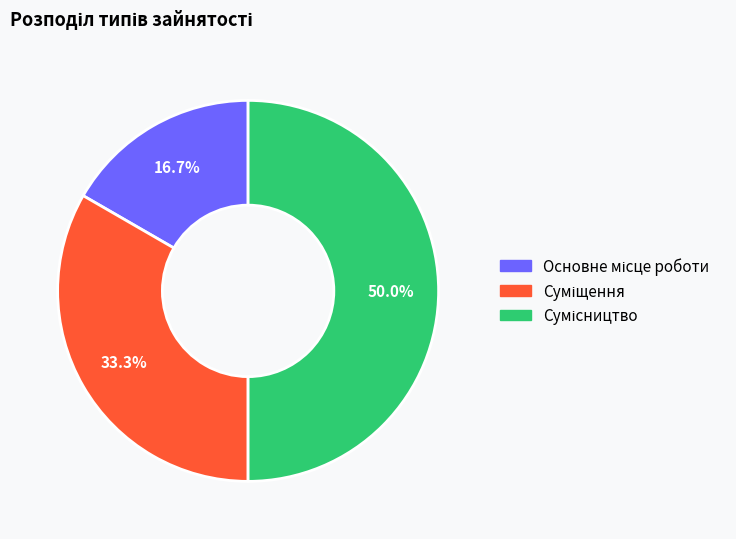

To the nearest percent, what is the combined percentage of Сумісництво and Основне місце роботи?

67%